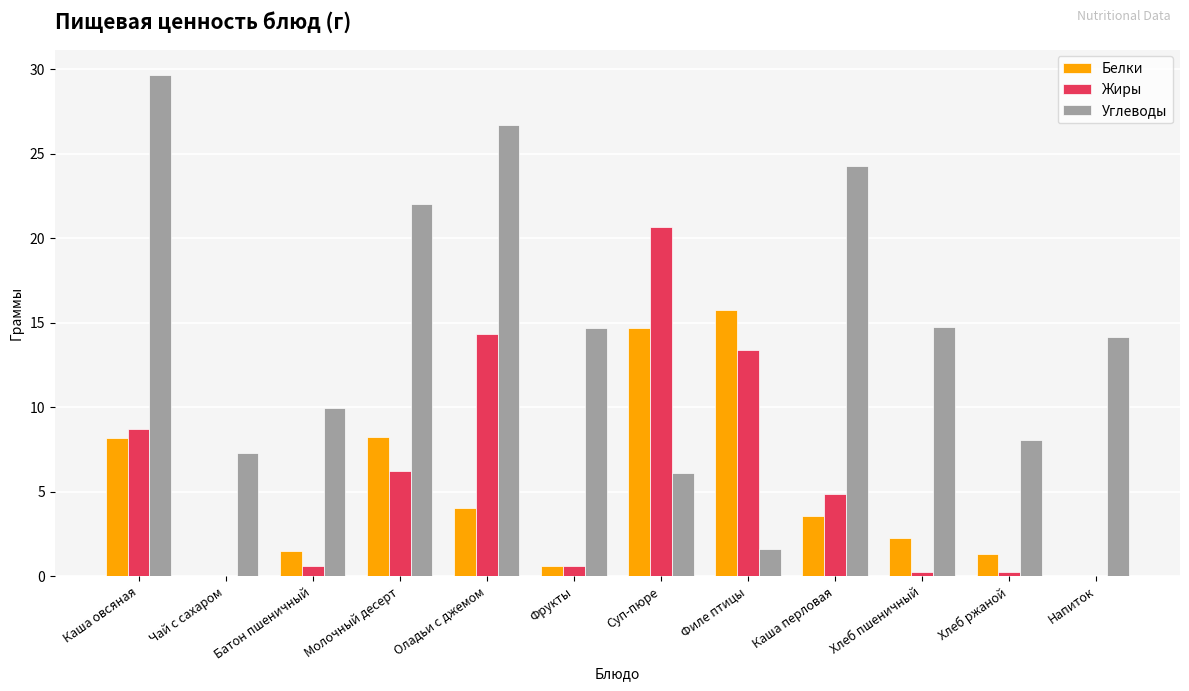

Between Молочный десерт and Каша перловая, which series saw the biggest shift?

Белки